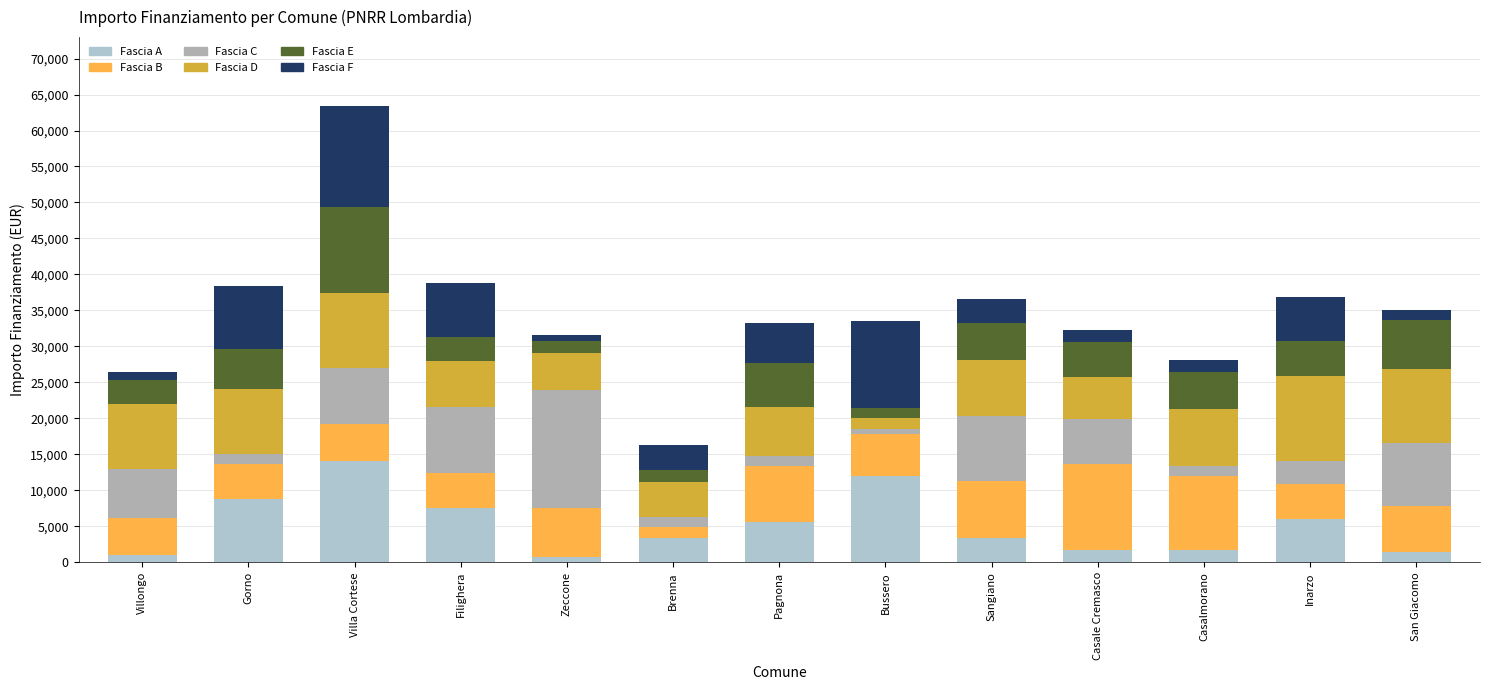

Count the number of categories in the chart.

13